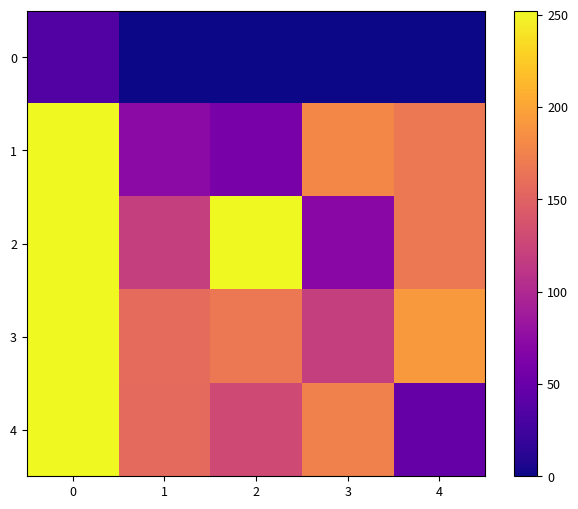

At which category does the chart reach its minimum across all series?

1